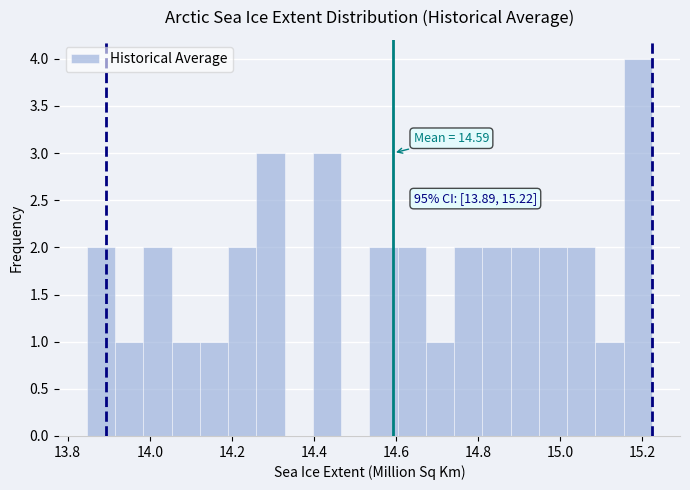

Read against the x-axis, roughly where is the centre of the tallest bar?

15.18